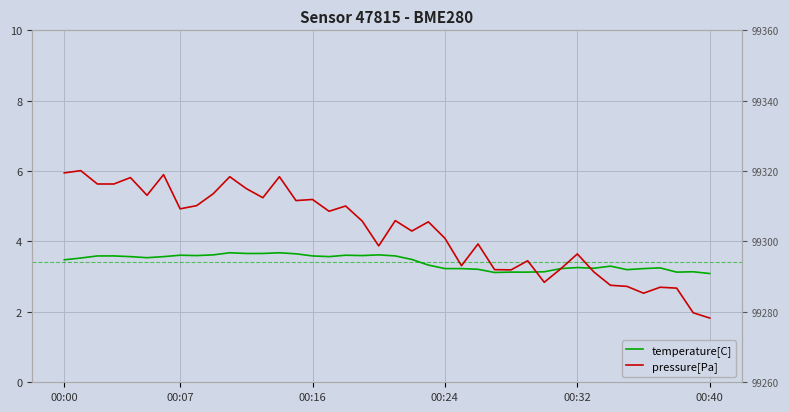

What is the difference between the highest and lowest values at 22?

99302.3